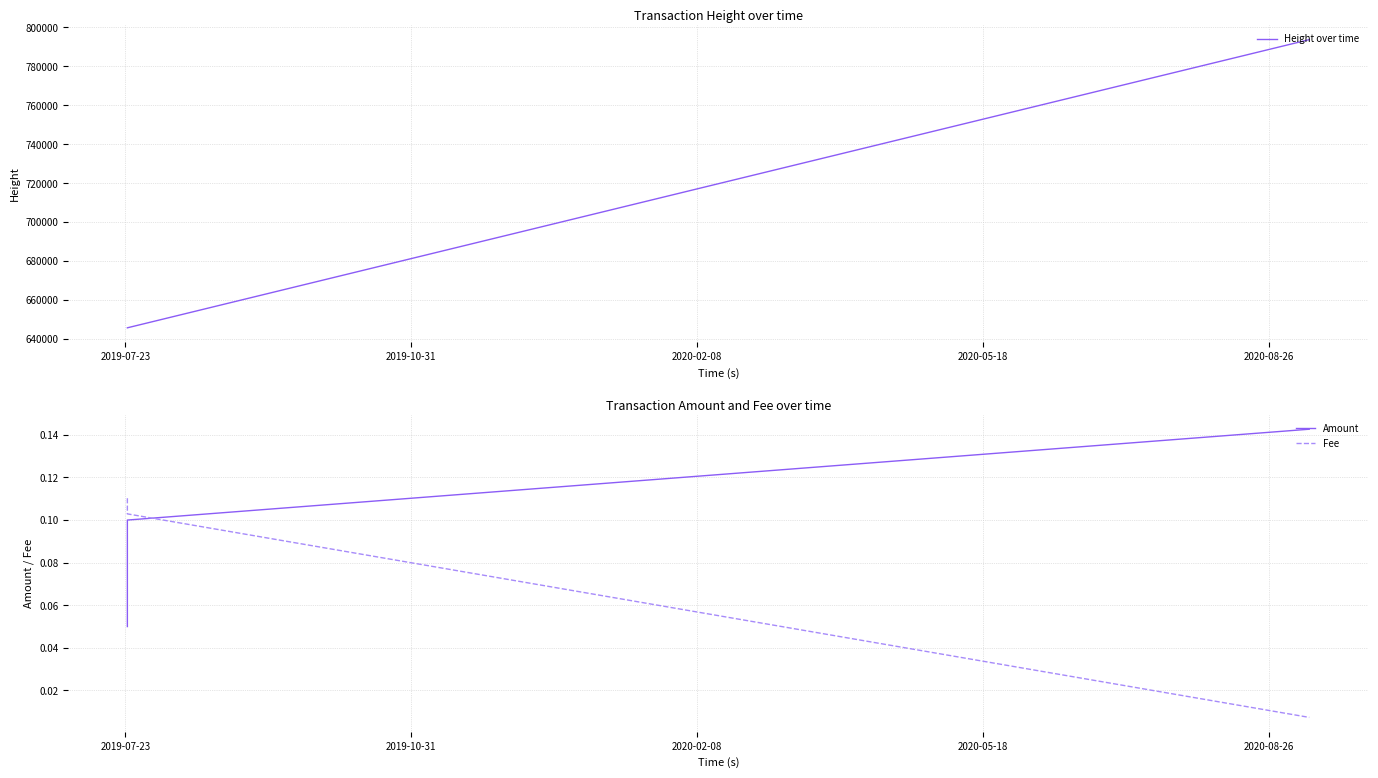

What is the difference between the maximum and minimum values in the Fee series?

0.1